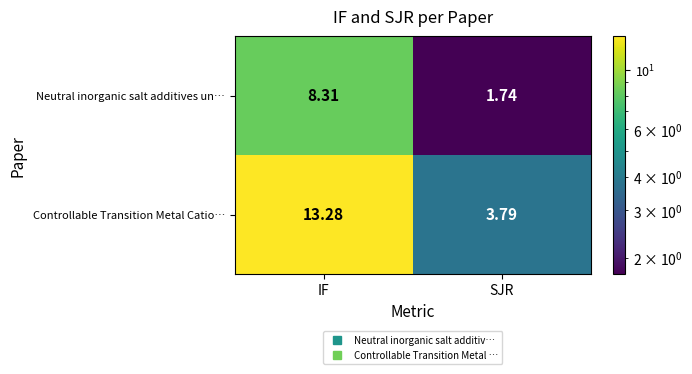

Which series has the largest range (max minus min)?

Controllable Transition Metal Catio…